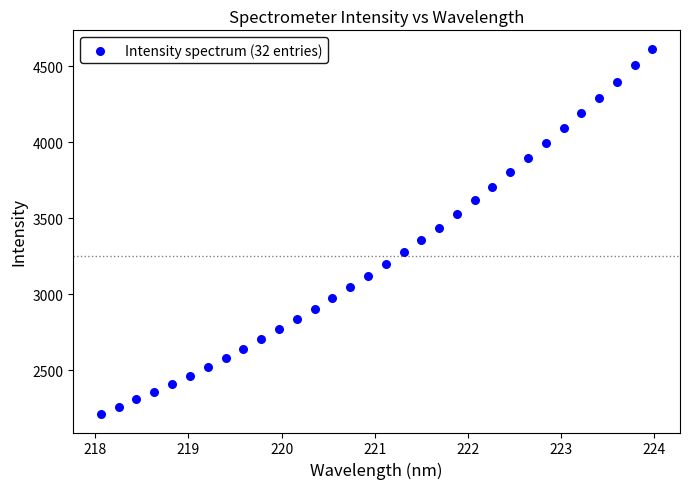

What is the range of X values (max minus min)?

5.9